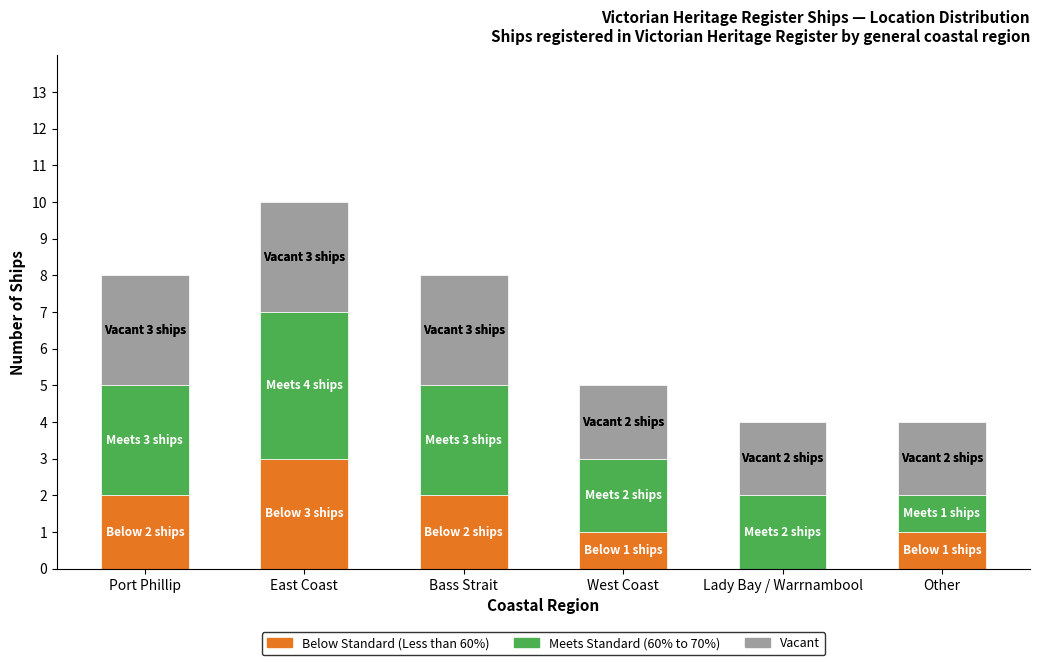

At which category is the sum across all series the highest?

East Coast